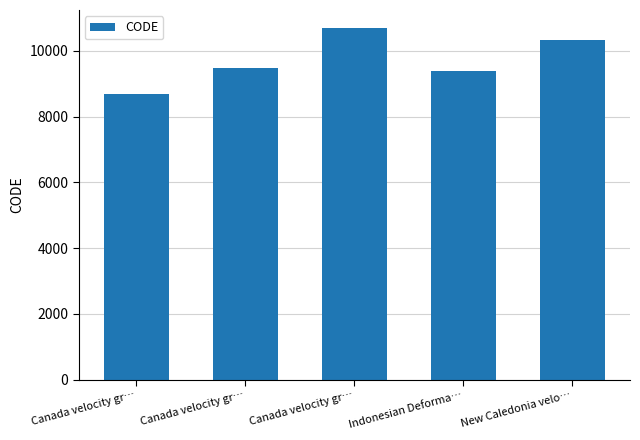

What is the average value?

9713